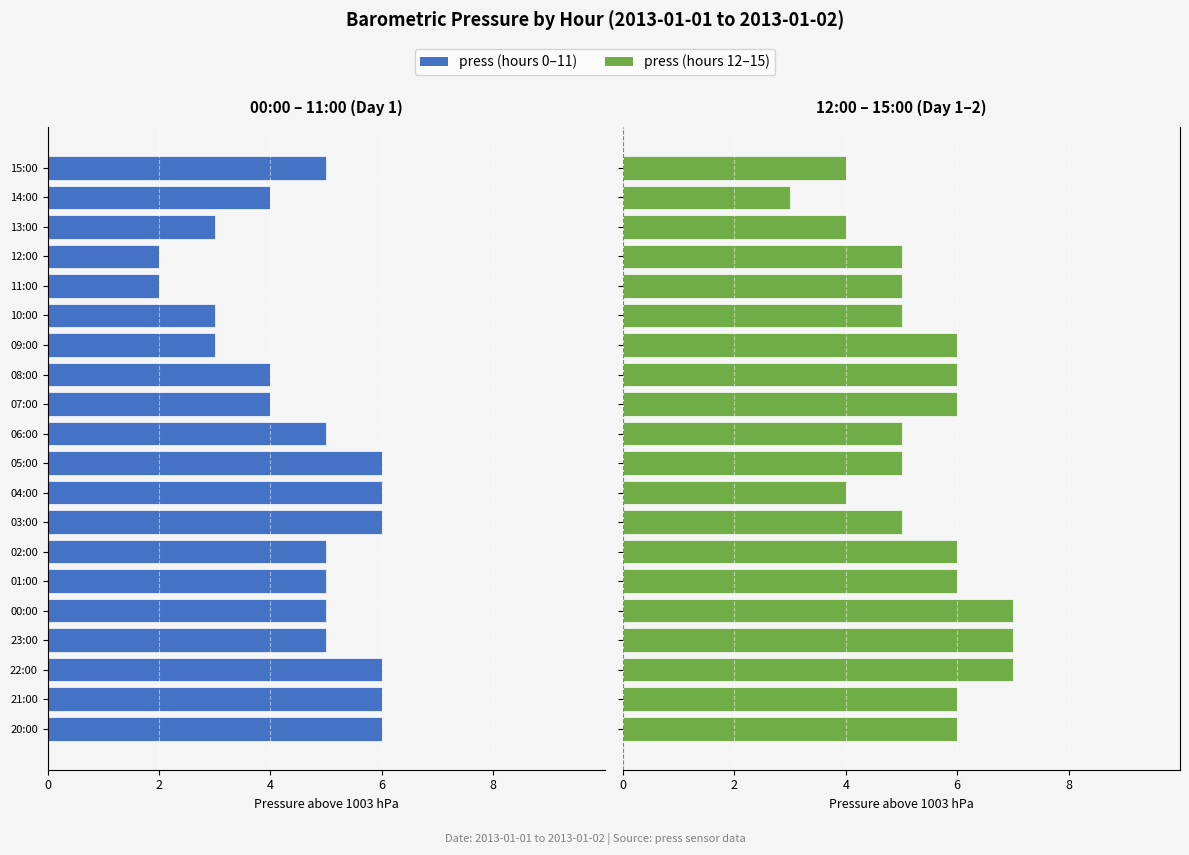

At 09:00, list the series in order from smallest to largest.

press (first half), press (second half)